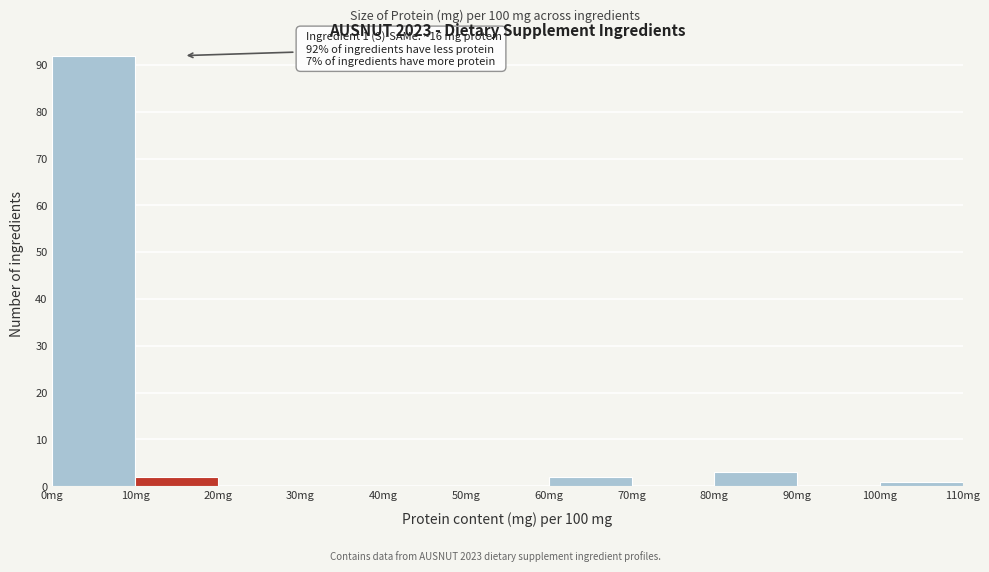

Over which range of the x-axis is the bar tallest?

0 to 10